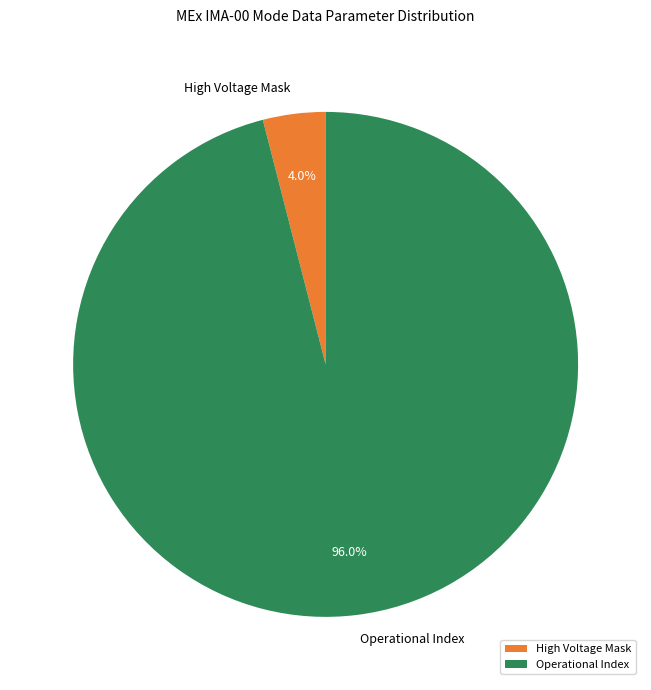

Rank the categories by value from highest to lowest.

Operational Index, High Voltage Mask